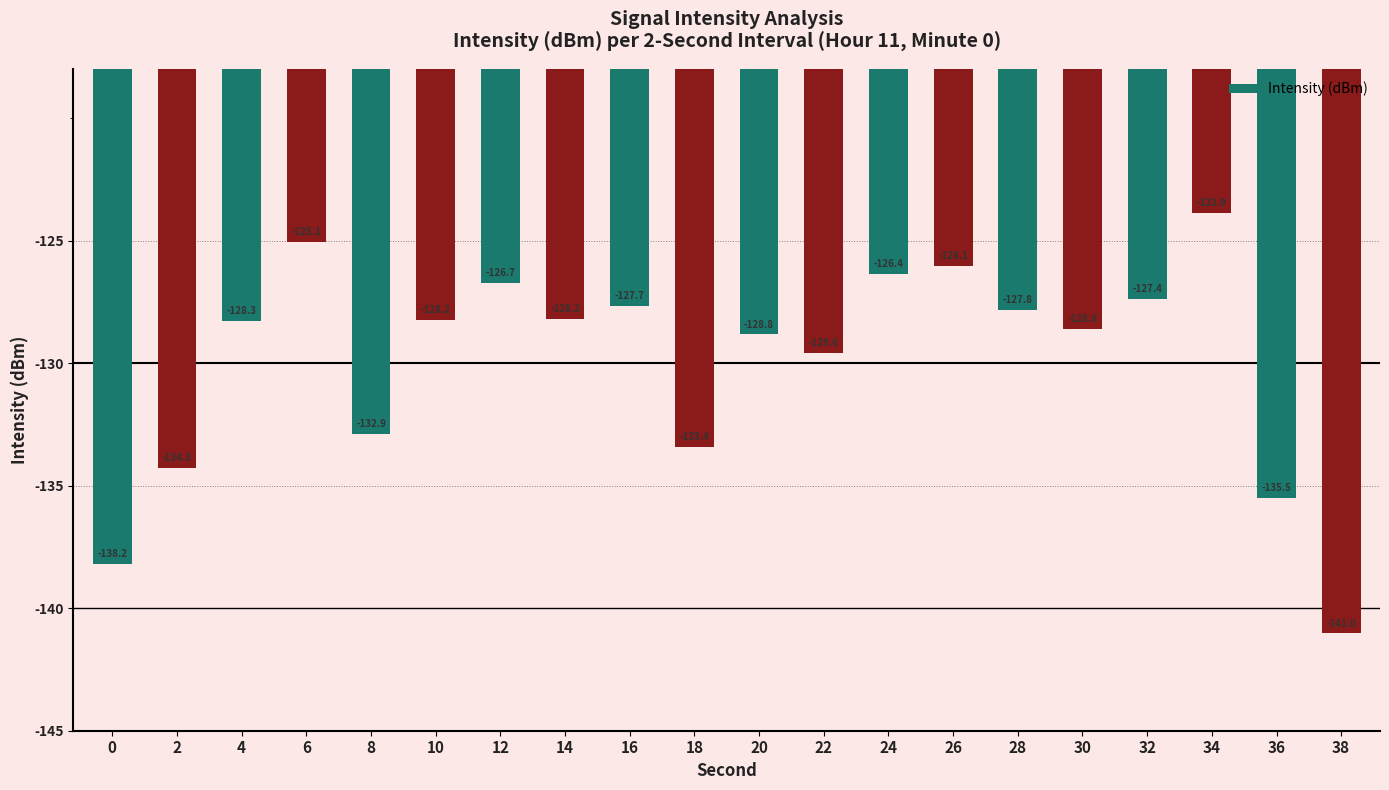

How many values are below -128?

12